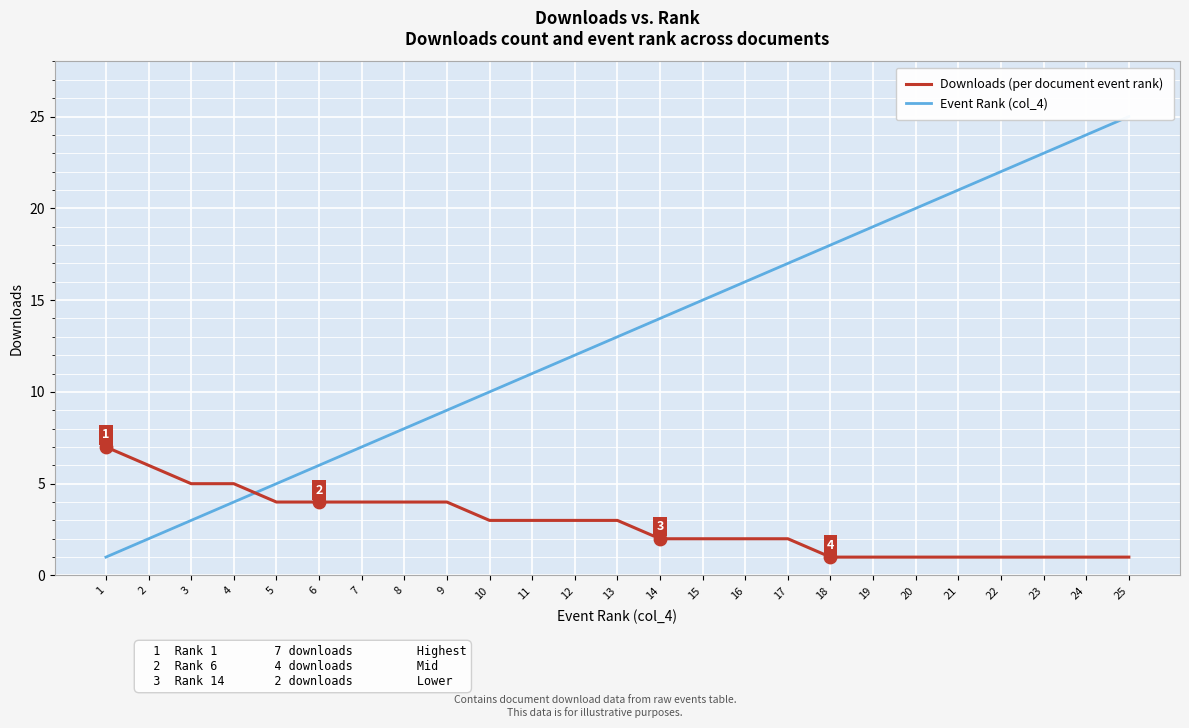

What are all the series names shown in the legend?

Downloads (per document event rank), Event Rank (col_4)